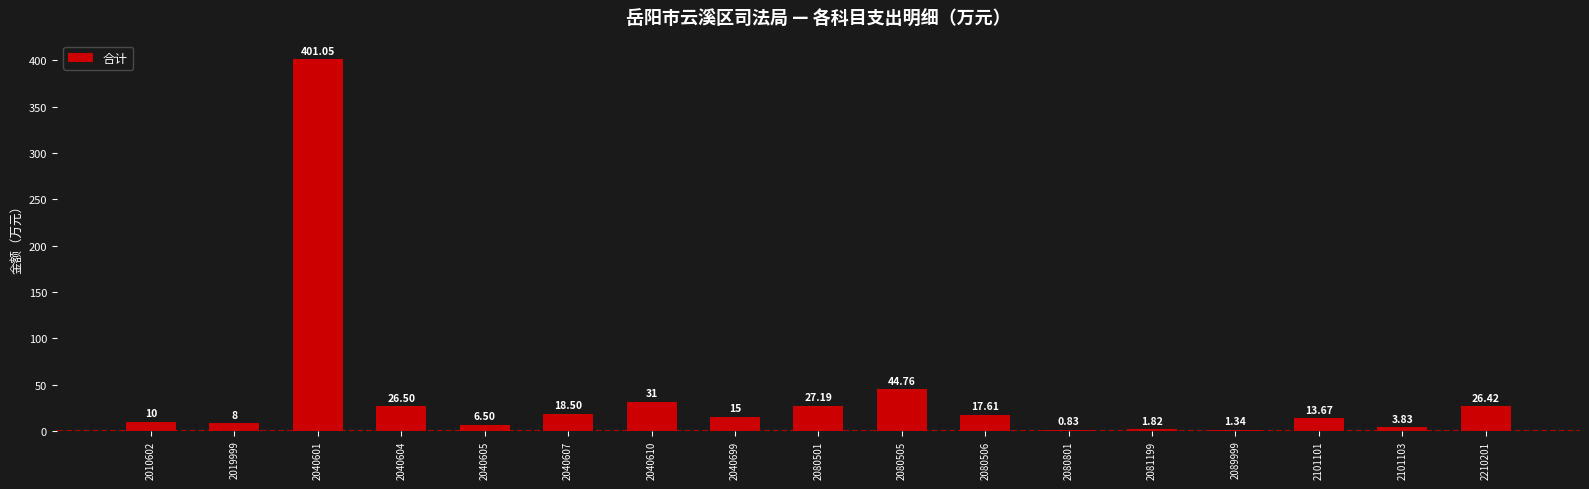

Are the bars horizontal?

No